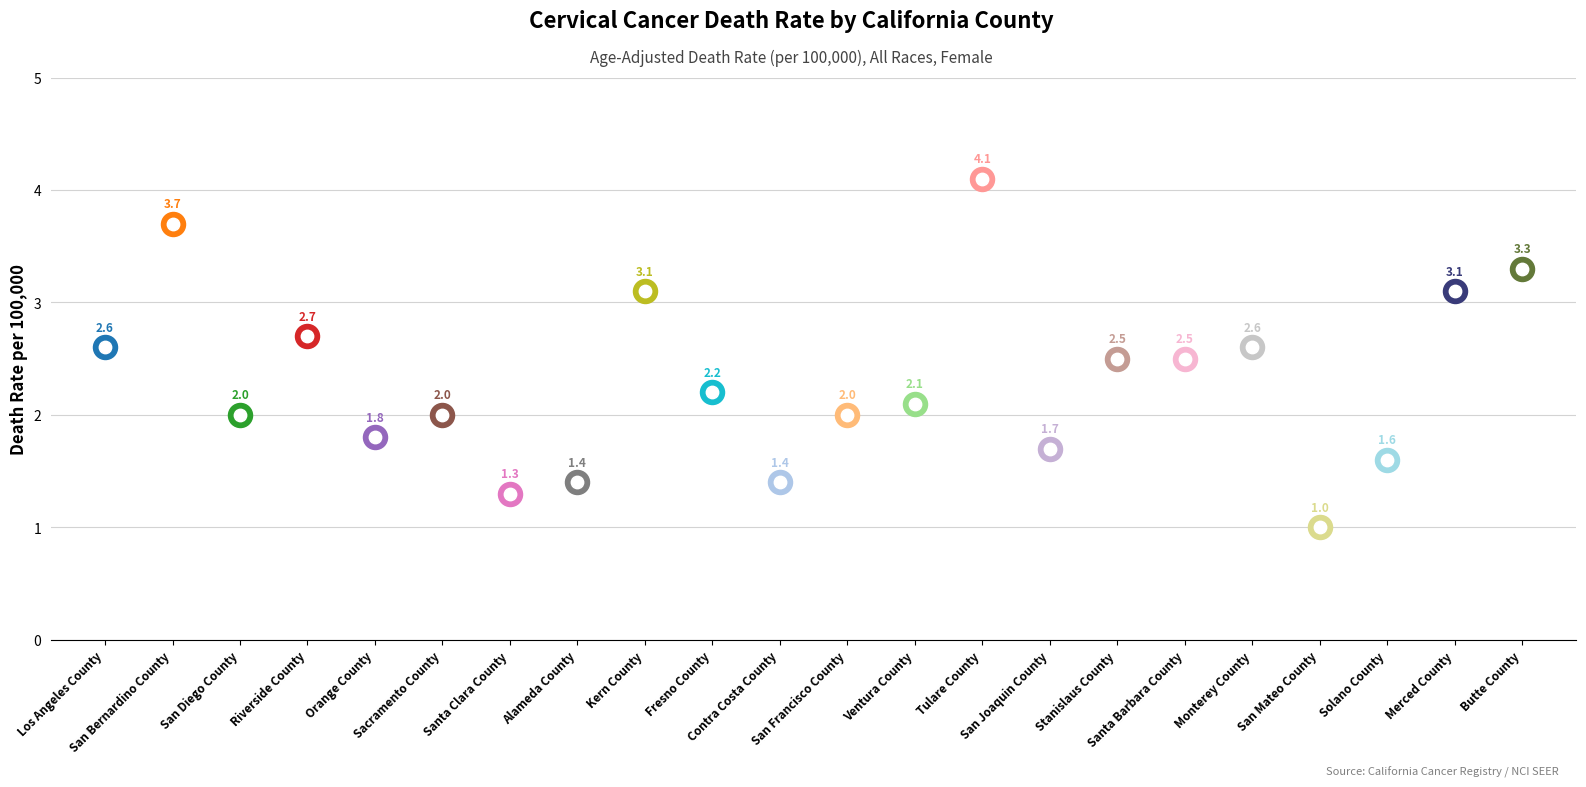

What is the change in value from Ventura County to Stanislaus County?

+0.4